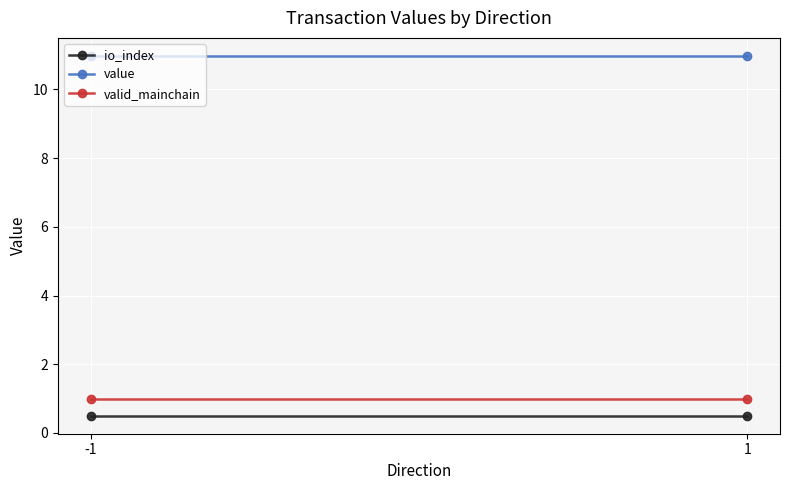

Reading right to left, transcribe all the data shown in this chart.

io_index: 1=0.5	-1=0.5
value: 1=11.0	-1=11.0
valid_mainchain: 1=1.0	-1=1.0